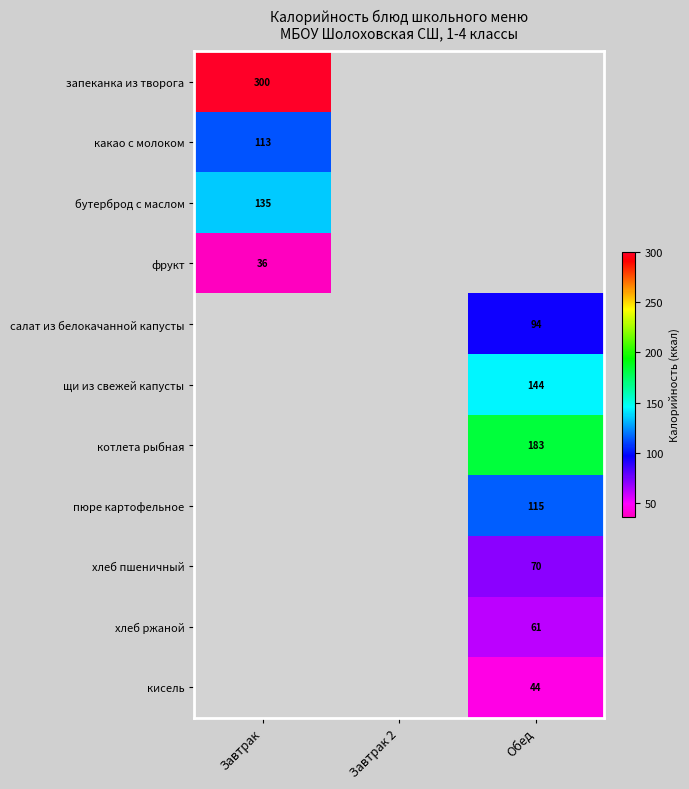

The value of фрукт at Завтрак is 21. True or false?

False